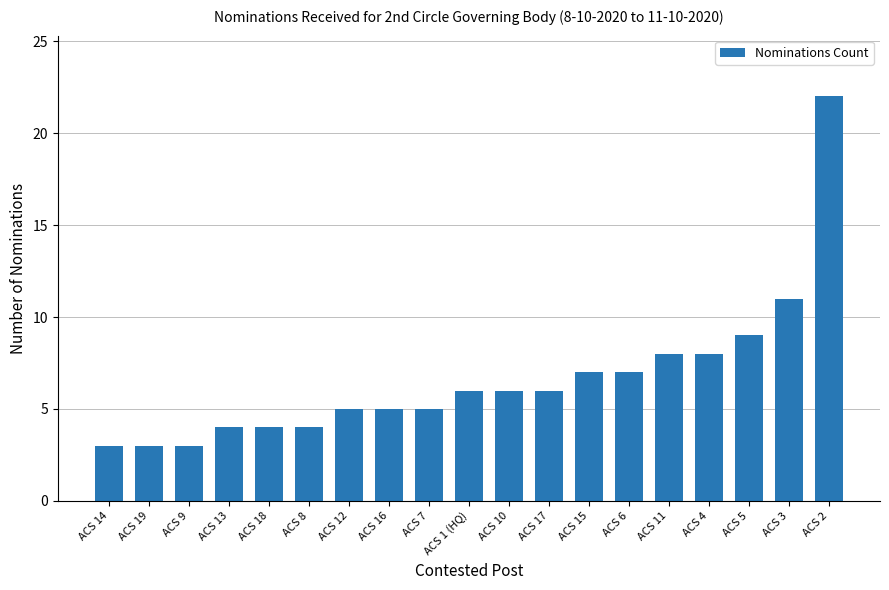

What is the change in value from ACS 7 to ACS 5?

+4